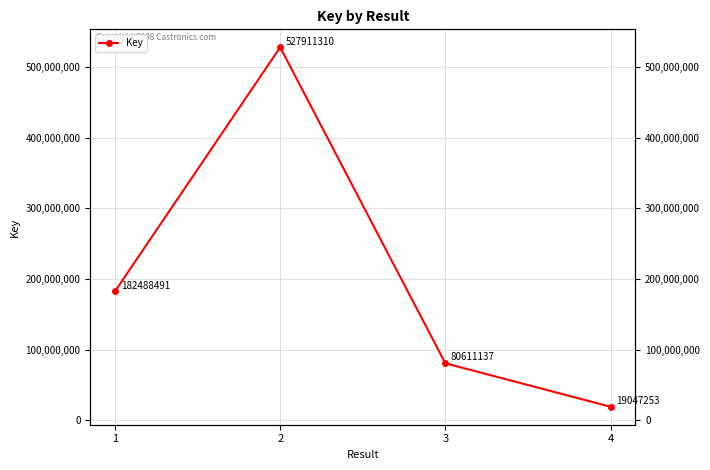

What is the difference between the maximum and minimum values?

508864057